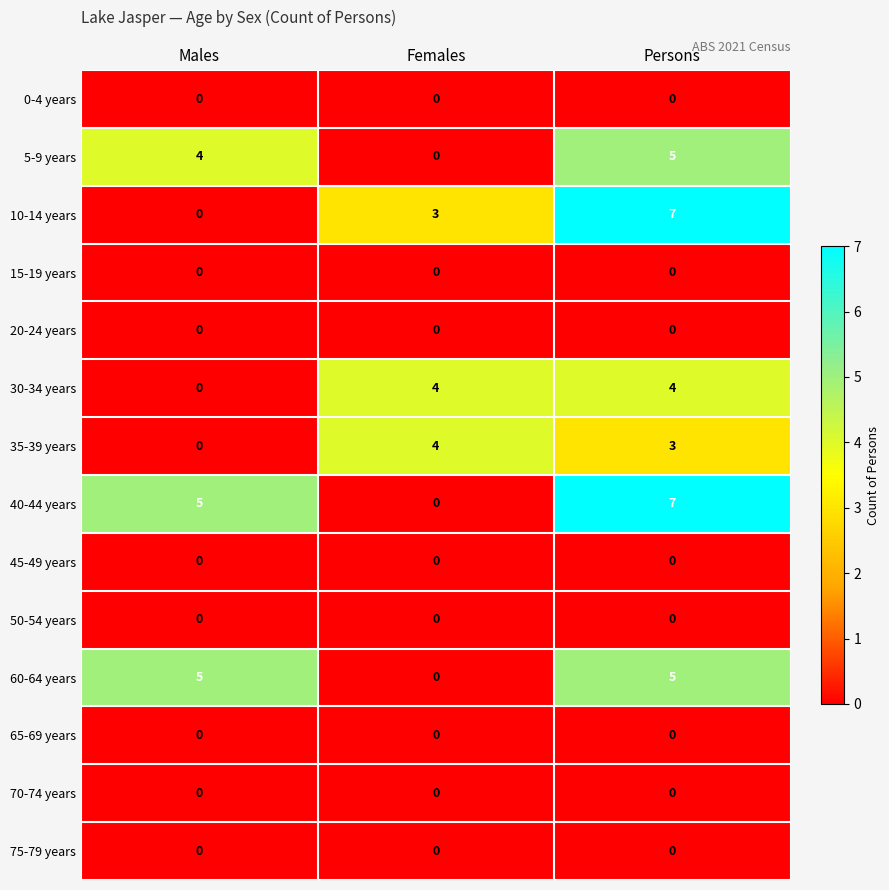

The 75-79 years series shows 0 at Persons. True or false?

True